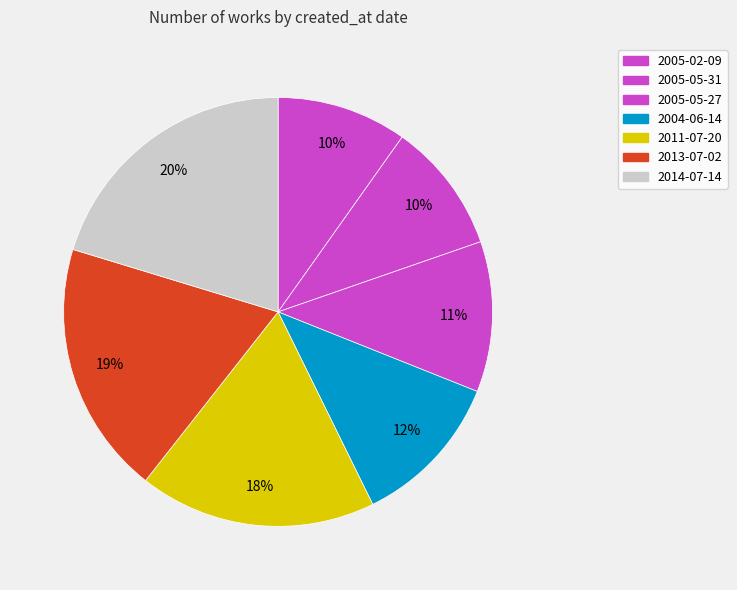

To the nearest percent, what is the difference between the 2011-07-20 and 2005-05-31 slice percentages?

8%